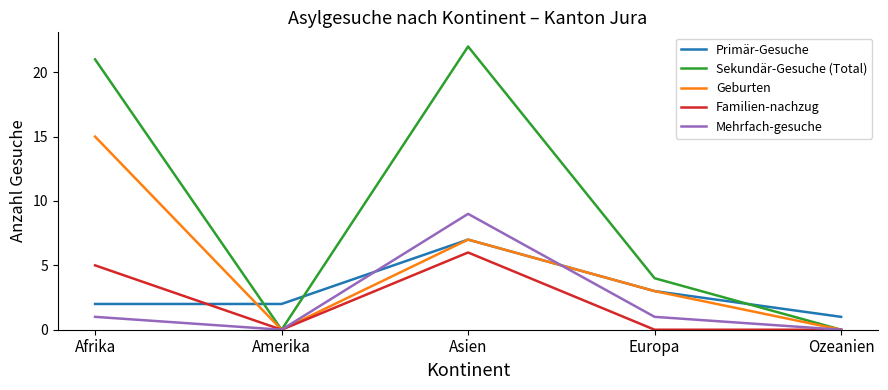

Which series has the widest spread of values?

Sekundär-Gesuche (Total)